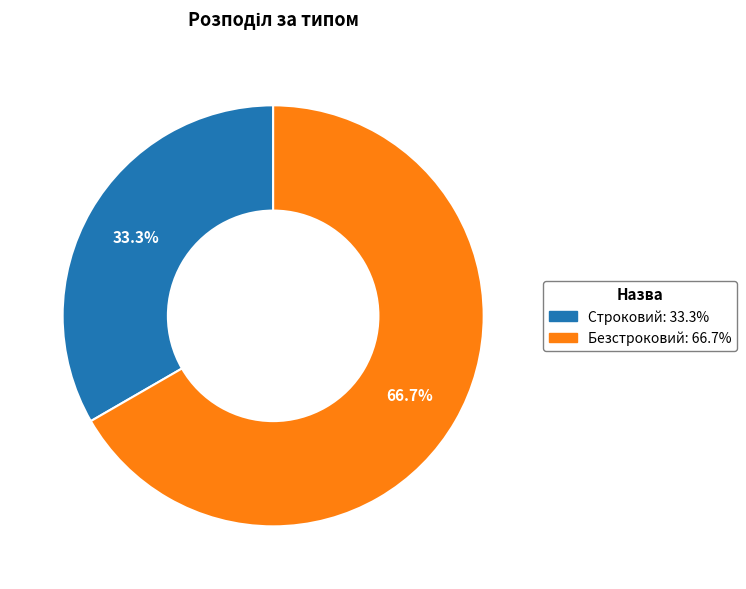

To the nearest percent, what is the difference between the Строковий and Безстроковий slice percentages?

33%